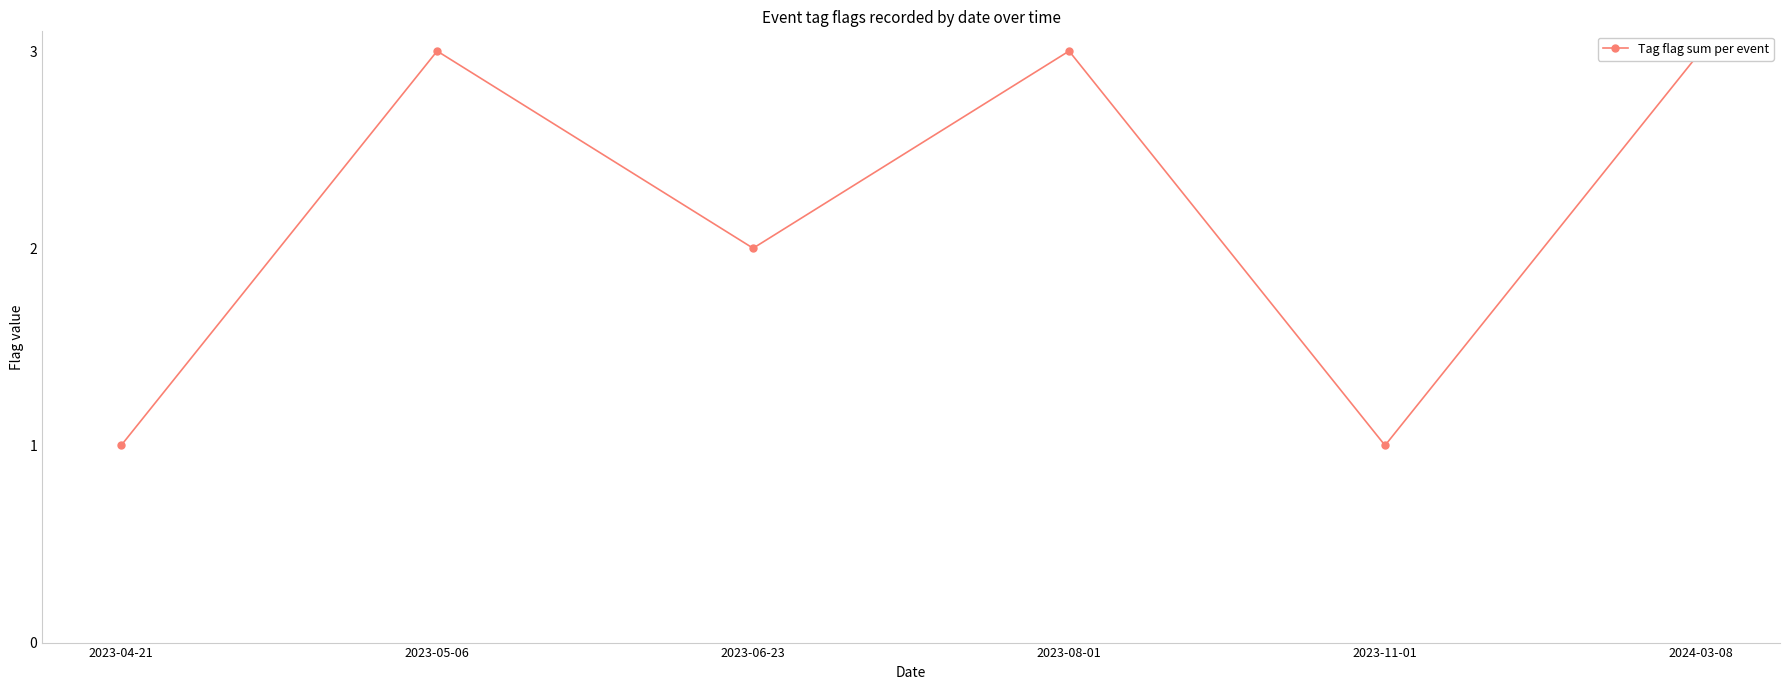

Reading left to right, list all the values displayed in this chart.

2023-04-21=1	2023-05-06=3	2023-06-23=2	2023-08-01=3	2023-11-01=1	2024-03-08=3